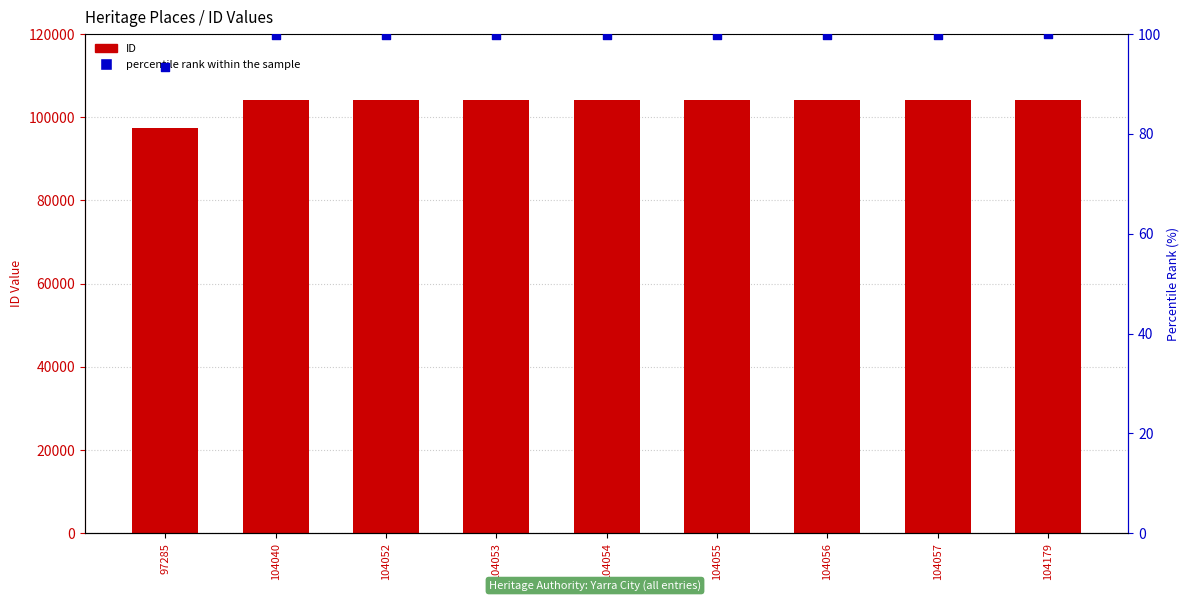

At how many categories does at least one series exceed 30417?

9